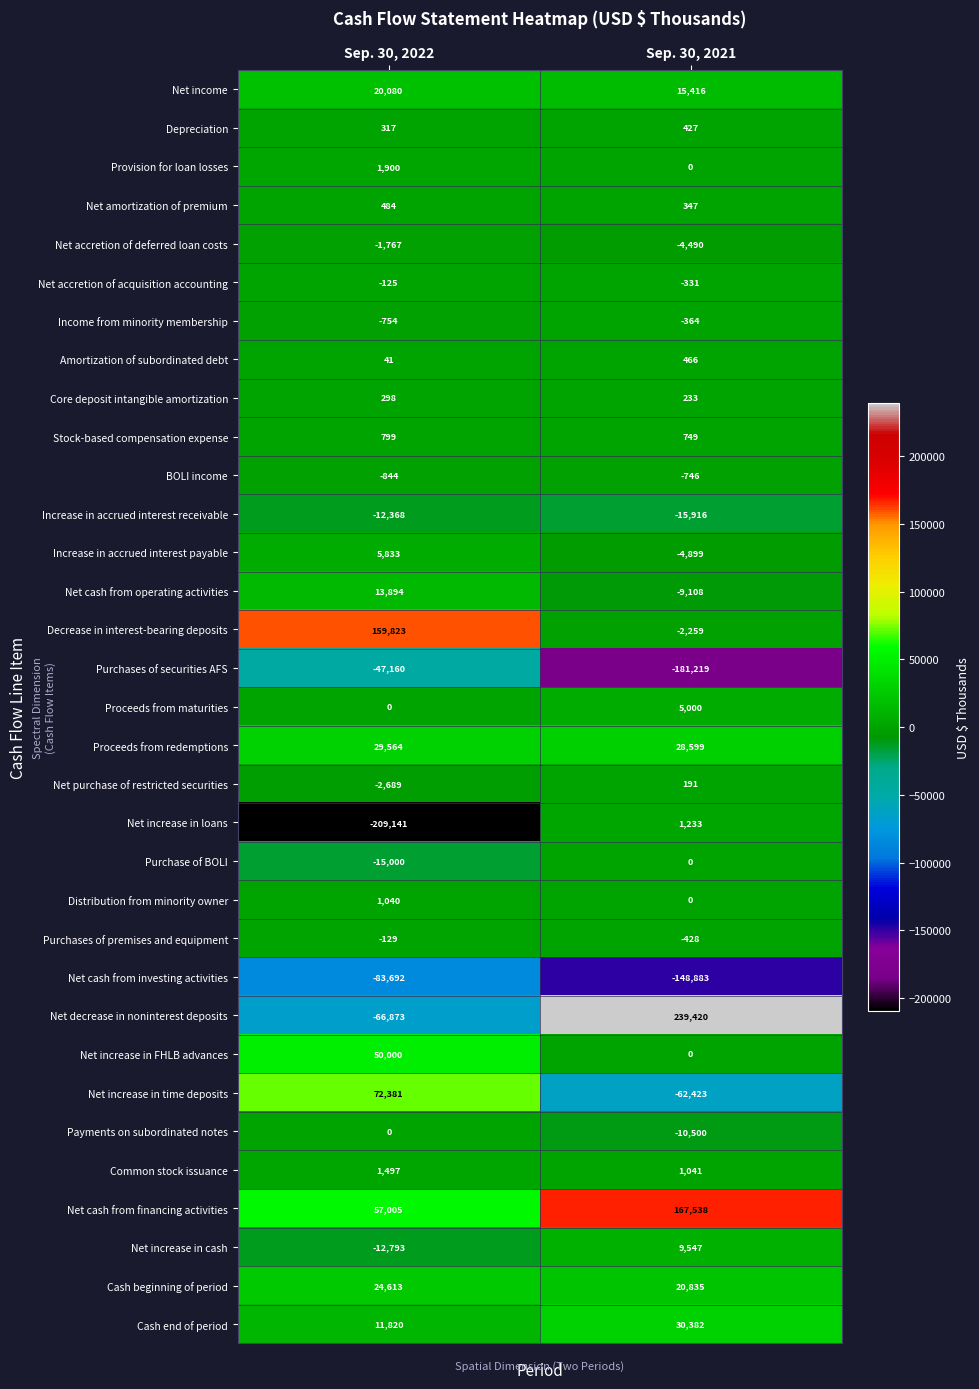

Which series has the widest spread of values?

Net decrease in noninterest deposits